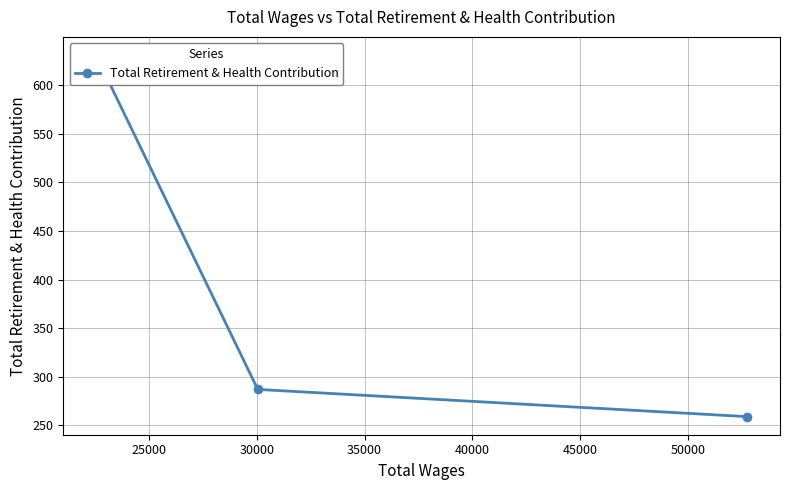

The chart shows a value of 920 at 20000. True or false?

False